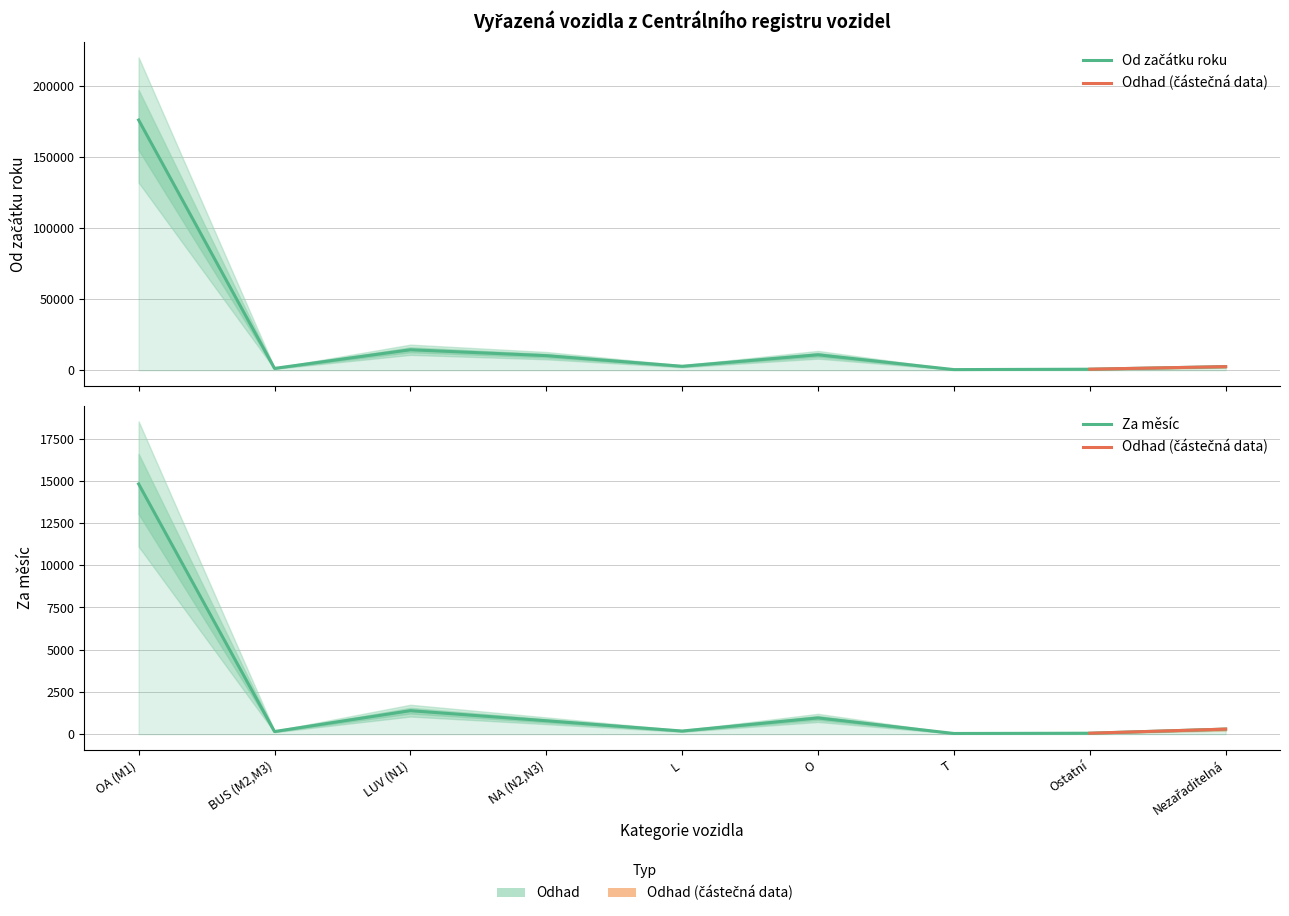

What is the approximate value of Od začátku roku at OA (M1)?

175817